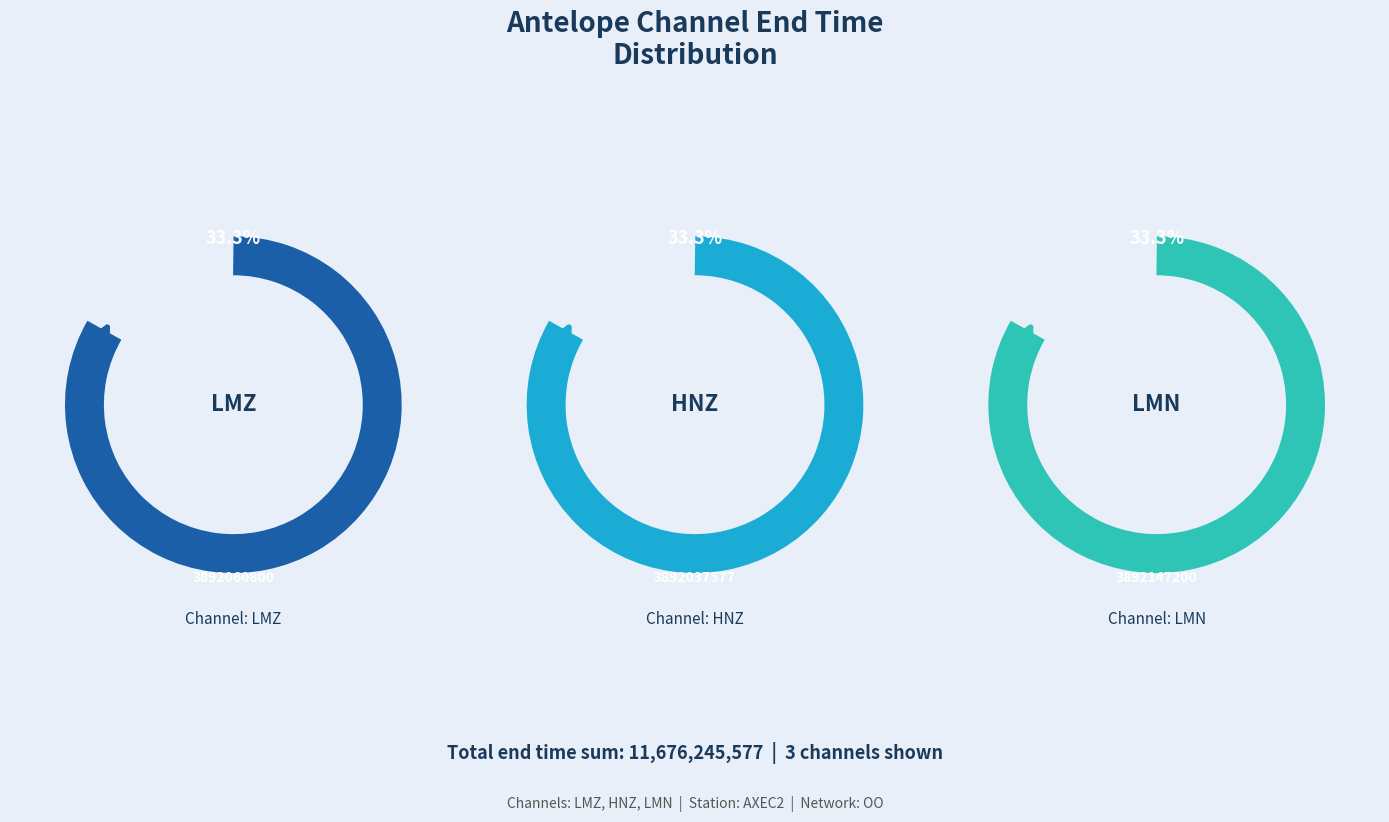

To the nearest percent, what is the combined percentage of LMN and LMZ?

67%